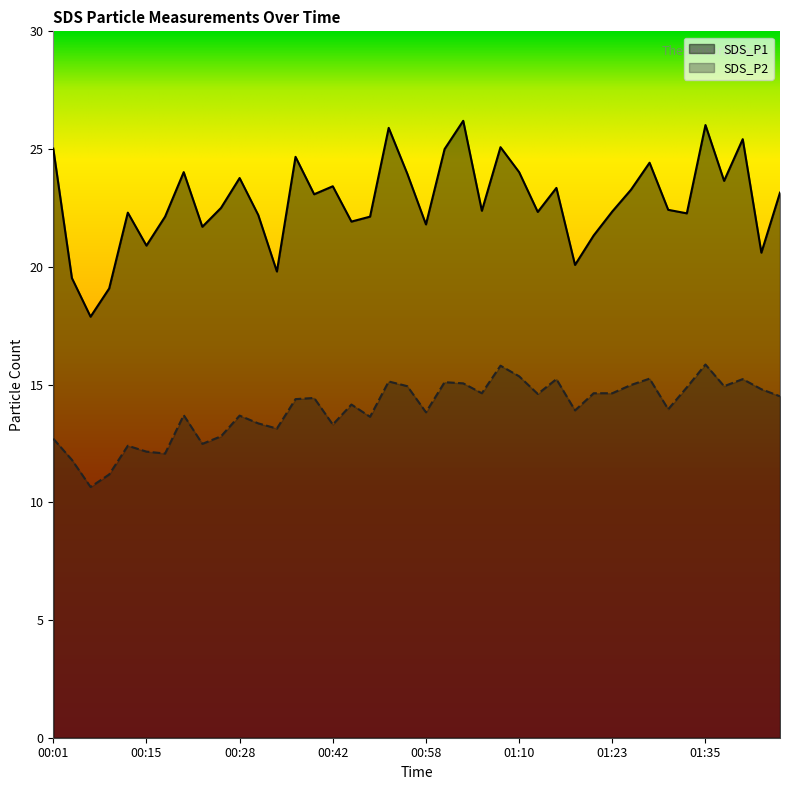

What is the value of the SDS_P2 point at the 33rd from the left?

15.2